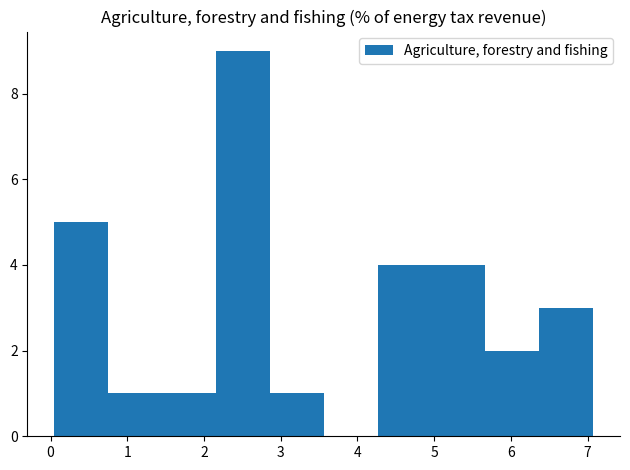

Reading left to right, transcribe this chart: for each bar, give the range it covers on the x-axis and its height. Neither the bar edges nor the heights are printed on the chart, so give them approximately, as read against the axes.

0.0 to 0.8: 5
0.8 to 1.5: 1
1.5 to 2.2: 1
2.2 to 2.9: 9
2.9 to 3.6: 1
3.6 to 4.3: 0
4.3 to 5.0: 4
5.0 to 5.7: 4
5.7 to 6.4: 2
6.4 to 7.1: 3